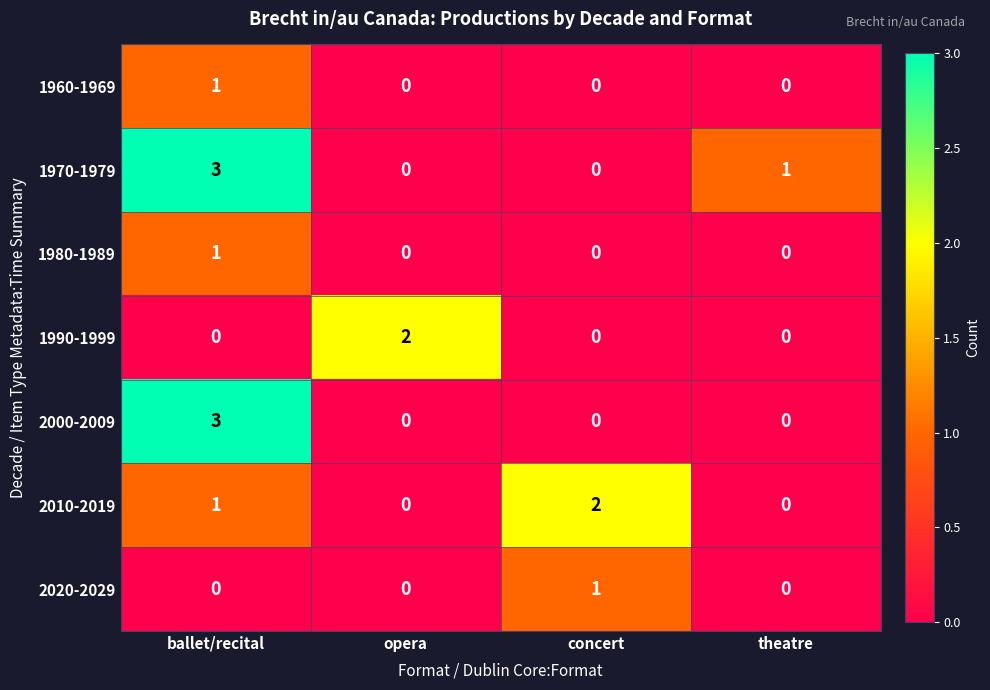

Is it true that 1990-1999 equals 0 at theatre?

True